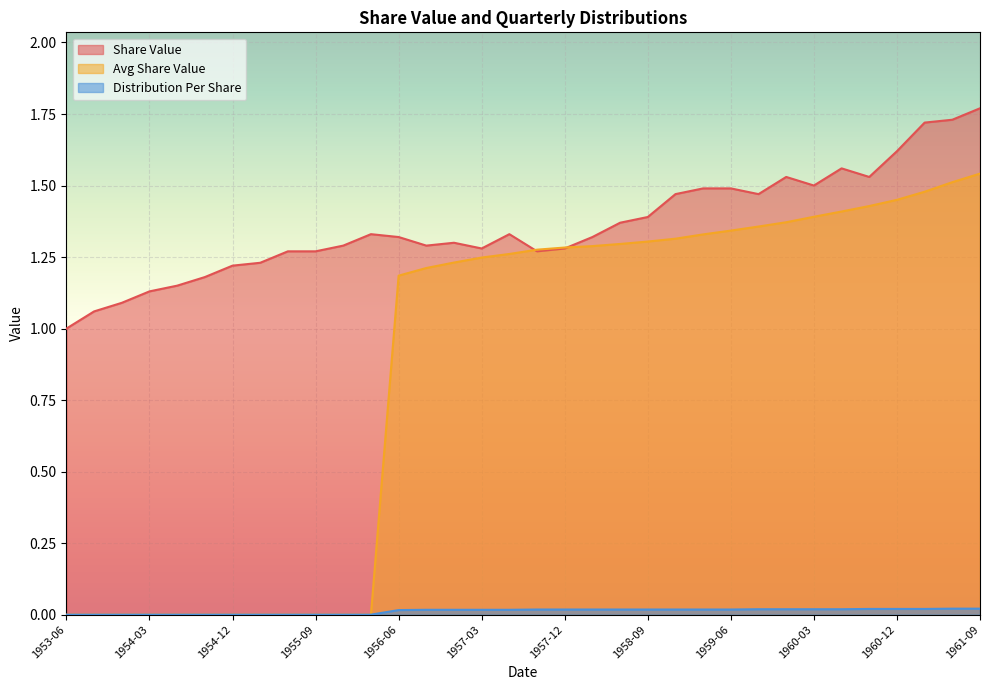

How many lines are shown in the chart?

3